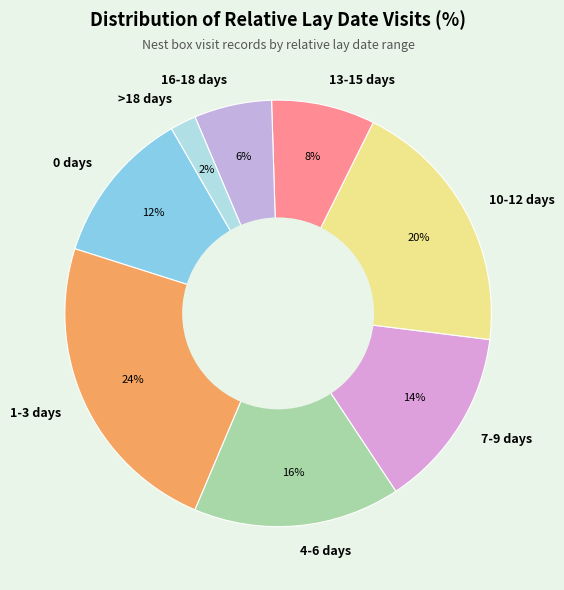

Do >18 days and 1-3 days together represent more than half of the pie?

No